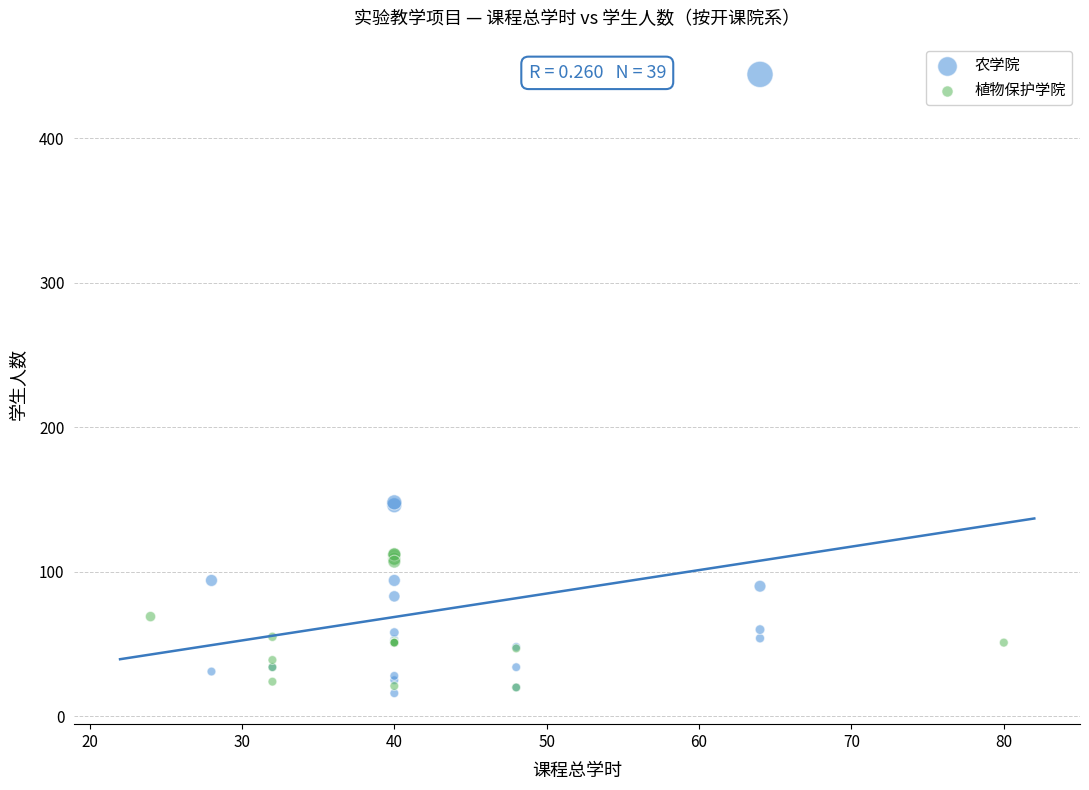

Which series has the widest spread of Y values?

农学院